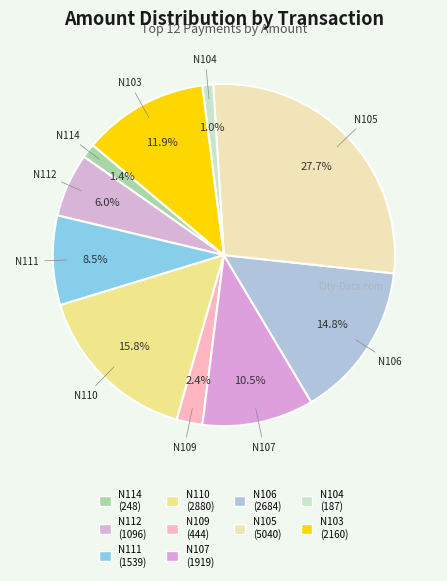

How many slices are in this pie chart?

10